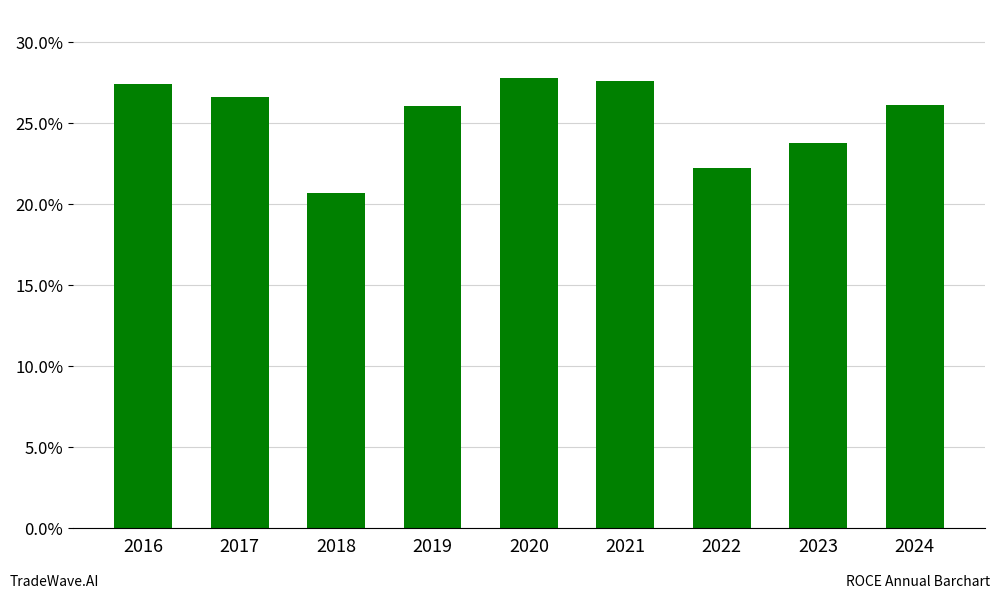

Are the bars horizontal?

No